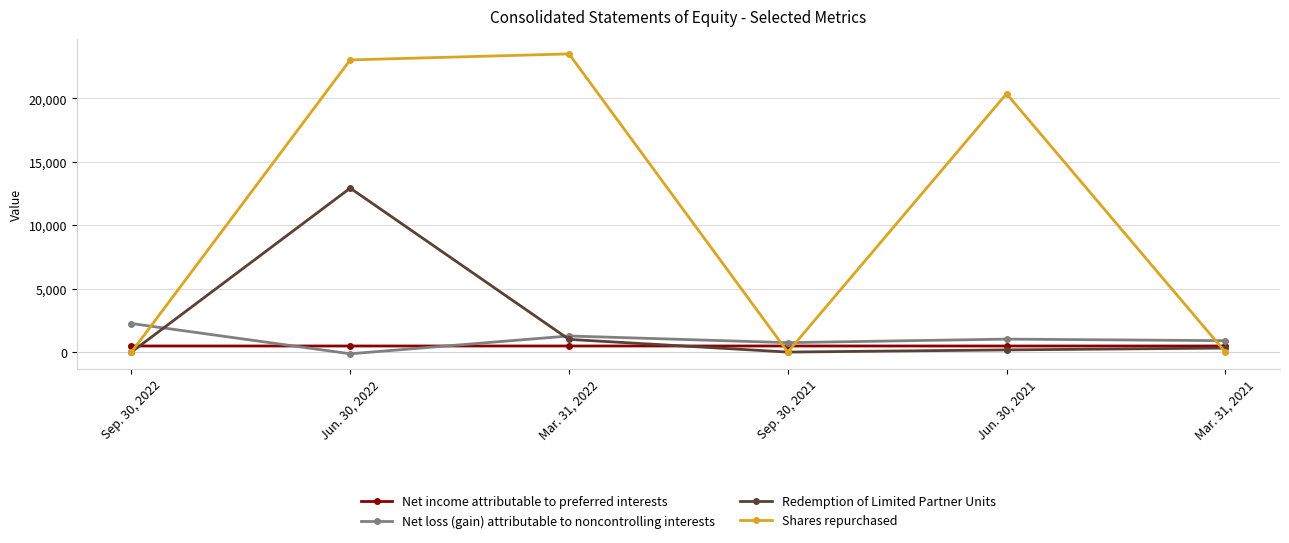

How many data points does each series have?

6